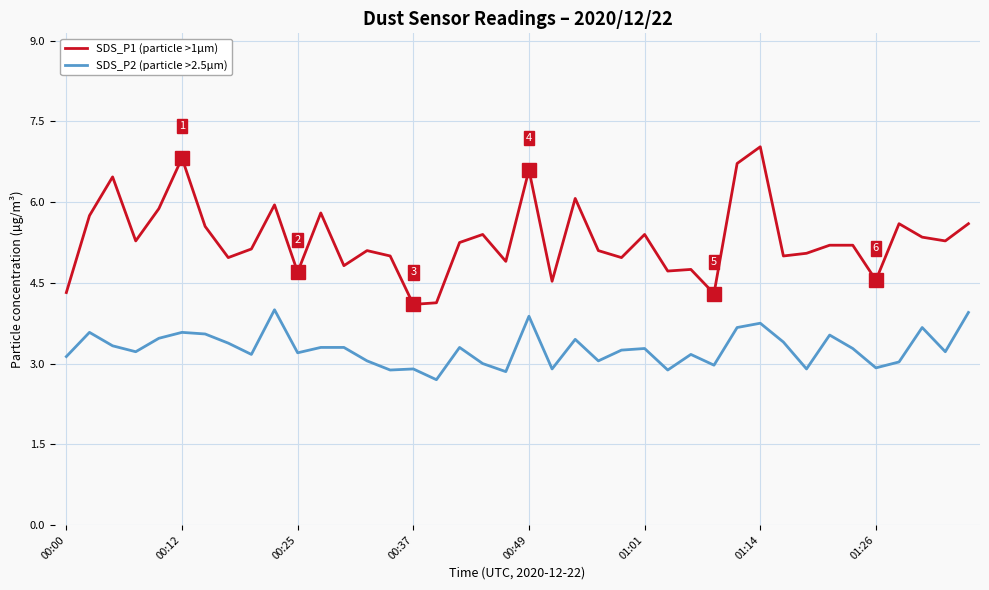

Which series has the largest total across all categories?

SDS_P1 (particle >1µm)